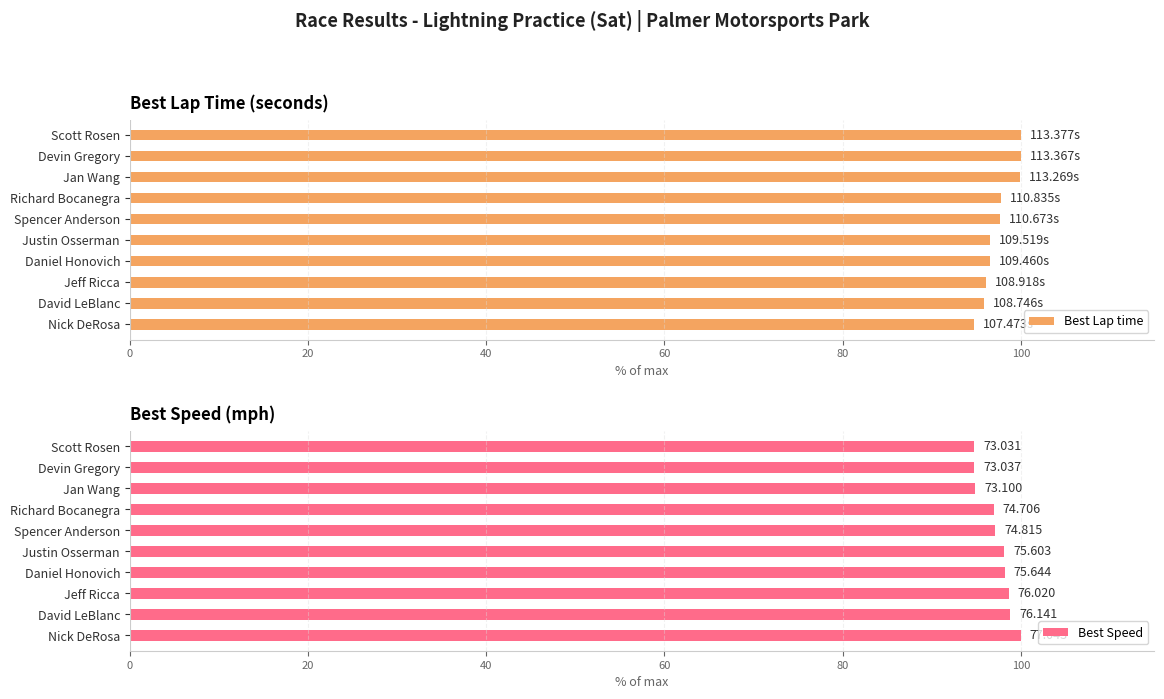

What is the sum of the Best Lap time values at Nick DeRosa and Daniel Honovich?

191.3